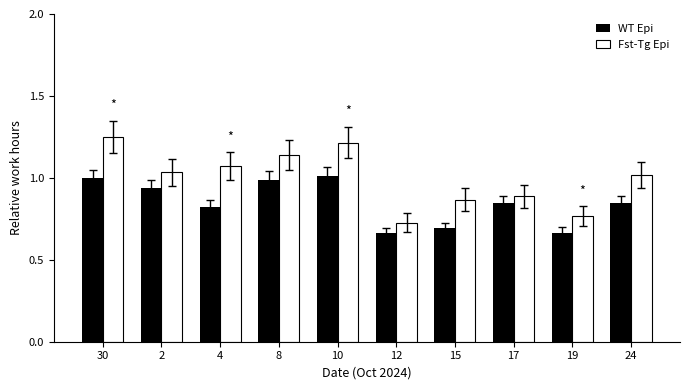

Where is Fst-Tg Epi nearest to the value 0?

12